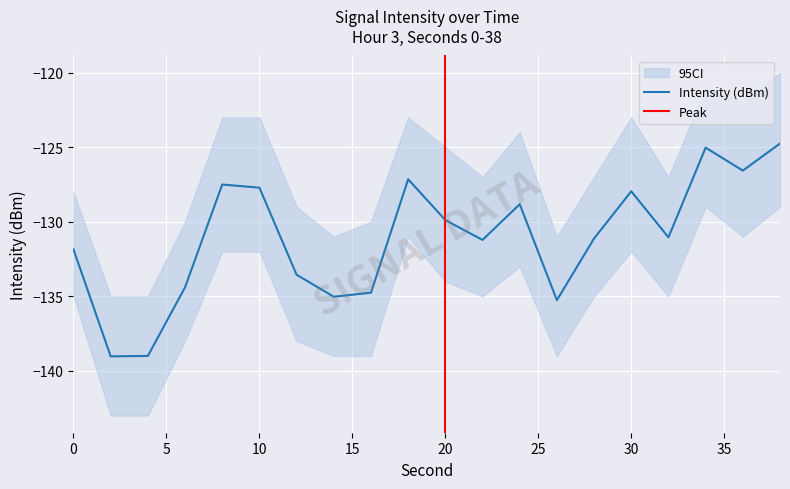

How many lines are shown in the chart?

1